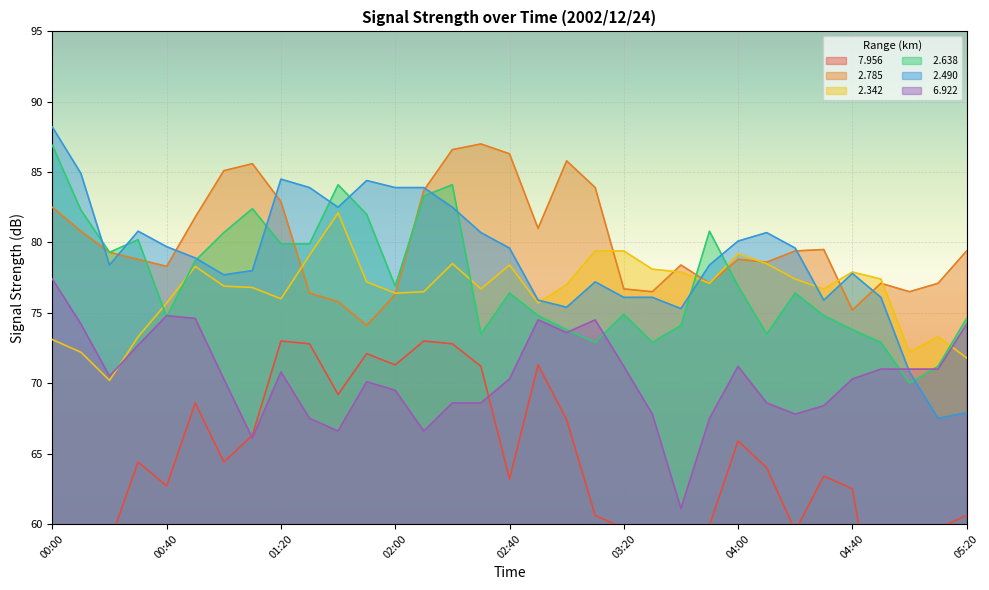

At which category is the sum across all series the highest?

02:20